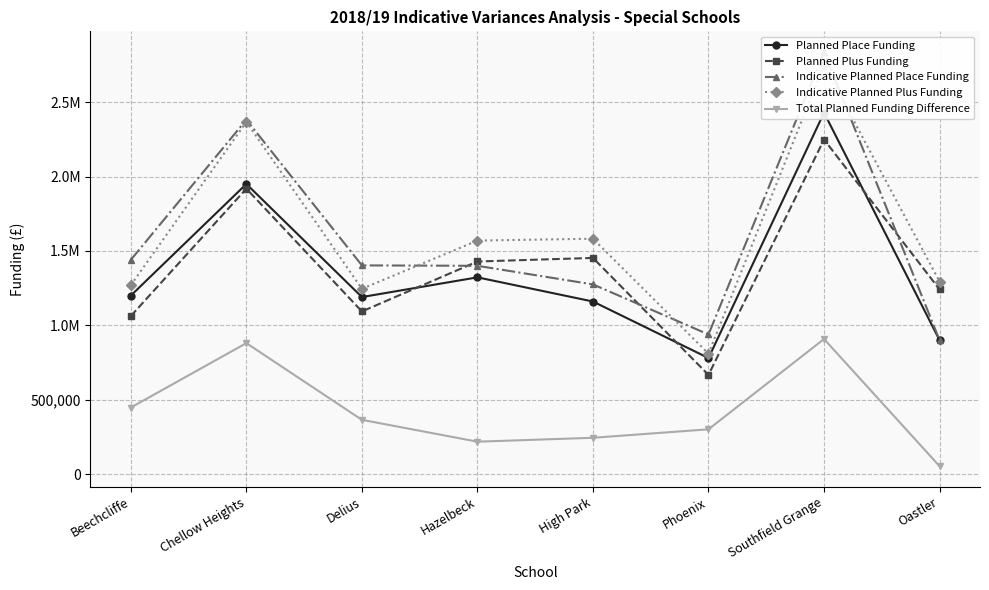

The Total Planned Funding Difference series shows 485331.4 at Delius. True or false?

False